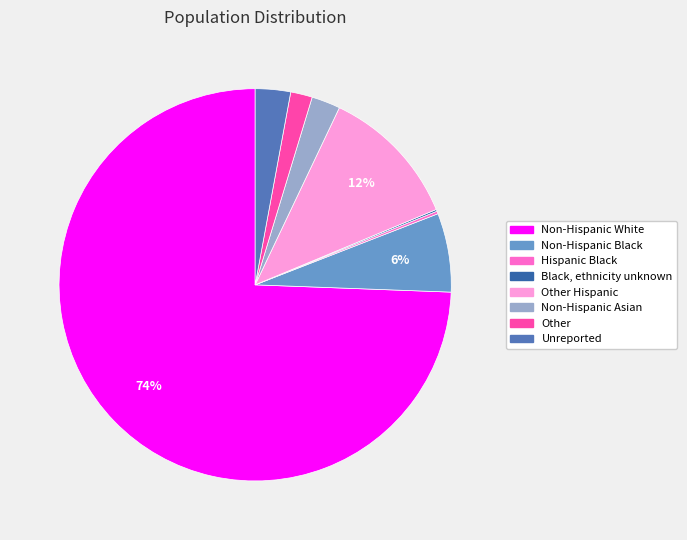

Does Non-Hispanic Asian account for over 50% of the chart?

No